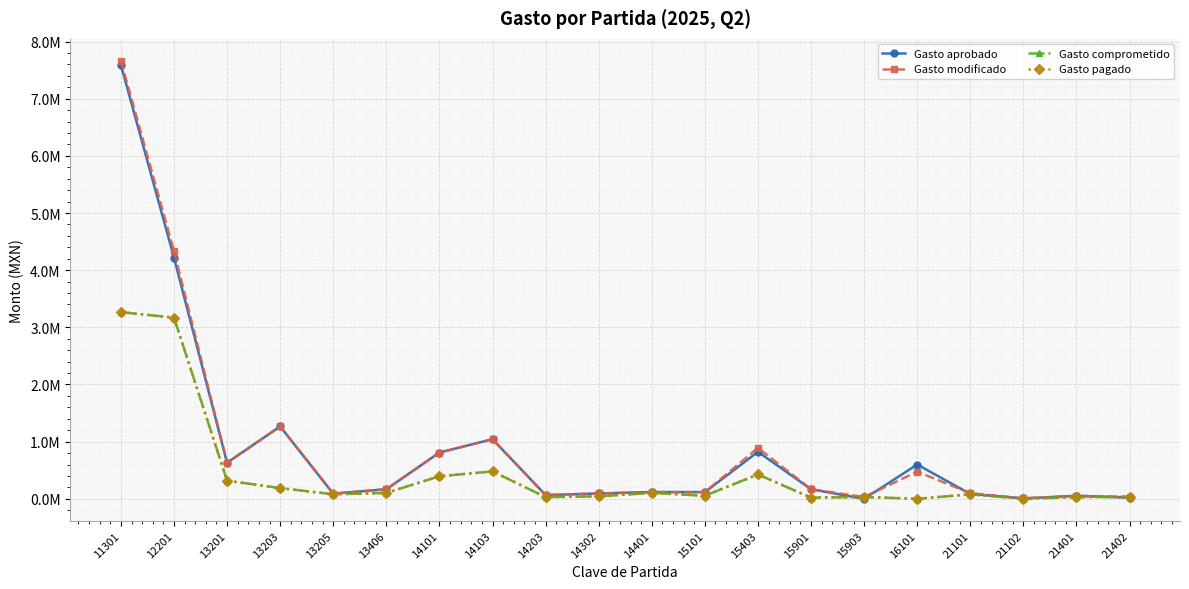

What is the average value of the Gasto pagado series?

442661.9